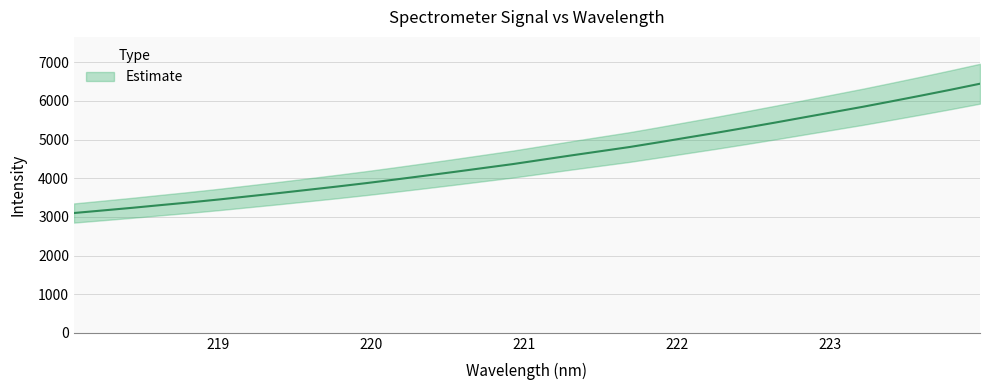

What is the greatest value displayed?

6446.8